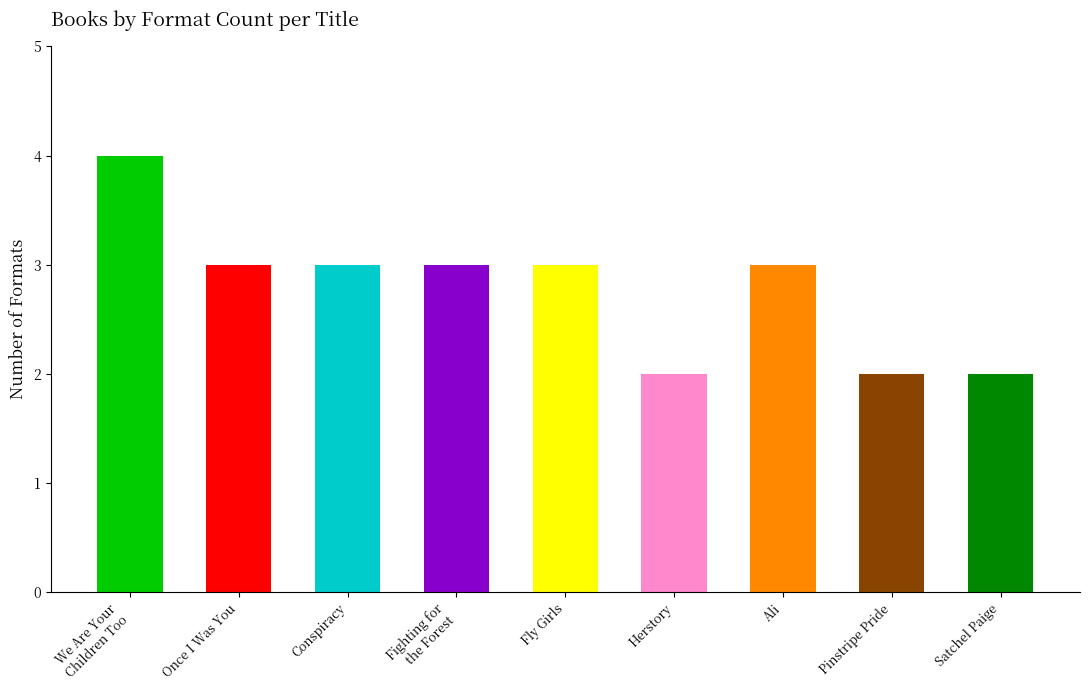

What is the difference between the values at Once I Was You and Pinstripe Pride?

1